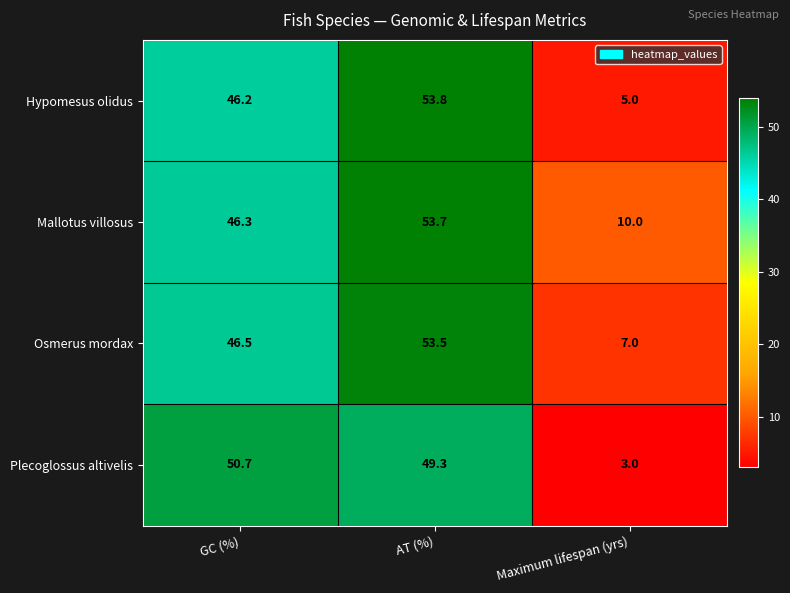

Reading right to left, transcribe all the data shown in this chart.

Hypomesus olidus: 5.0	53.8	46.2
Mallotus villosus: 10.0	53.7	46.3
Osmerus mordax: 7.0	53.5	46.5
Plecoglossus altivelis: 3.0	49.3	50.7